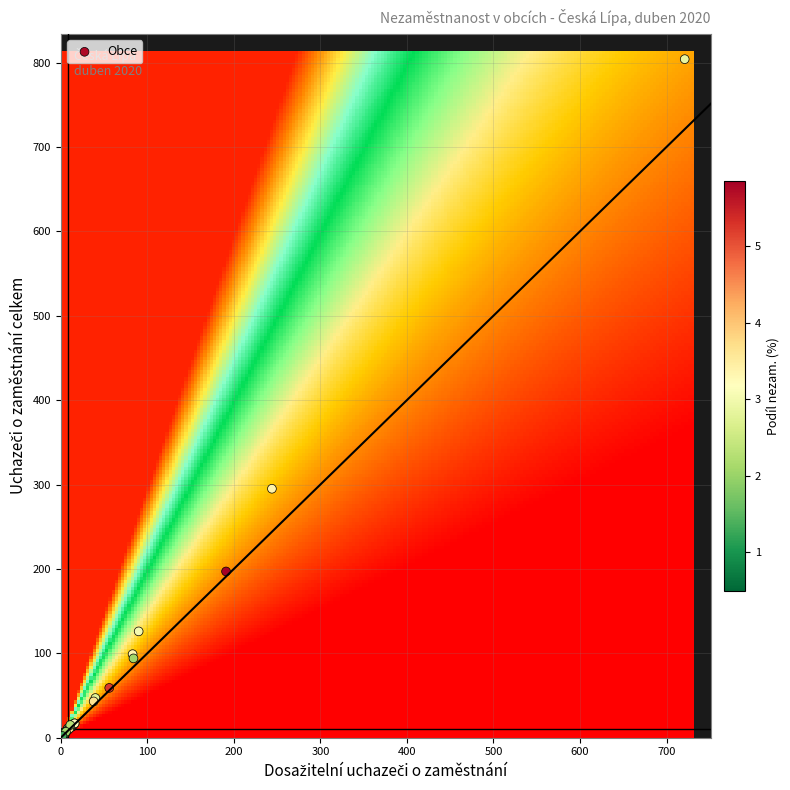

What Y value in the scatter plot is closest to 402?

295